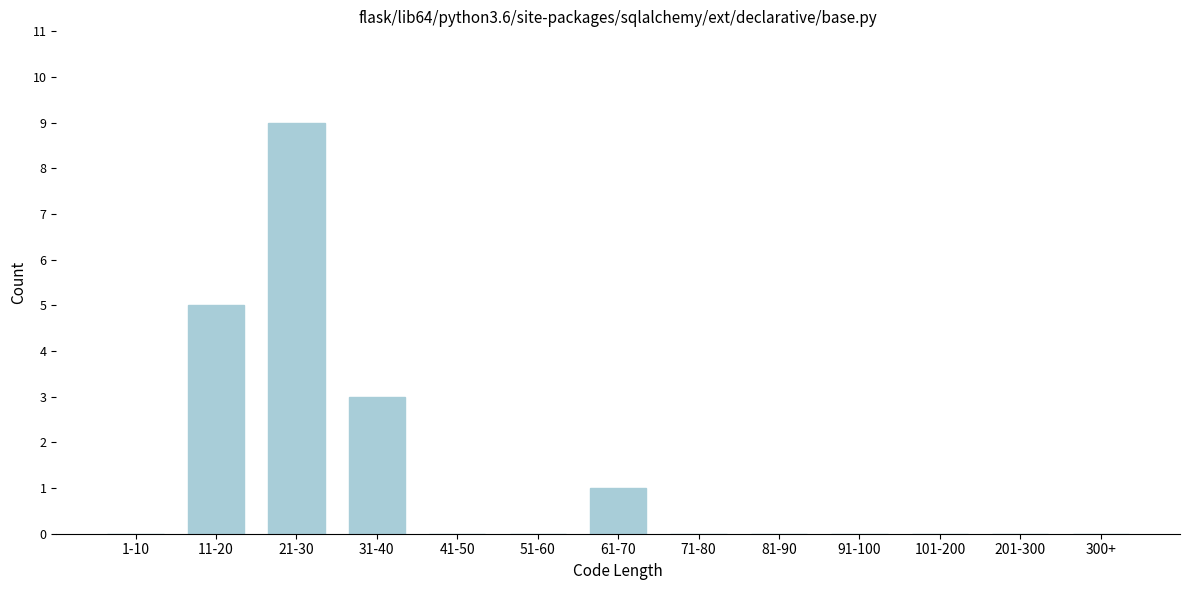

Reading right to left, what are all the values shown in this chart?

300+=0	201-300=0	101-200=0	91-100=0	81-90=0	71-80=0	61-70=1	51-60=0	41-50=0	31-40=3	21-30=9	11-20=5	1-10=0